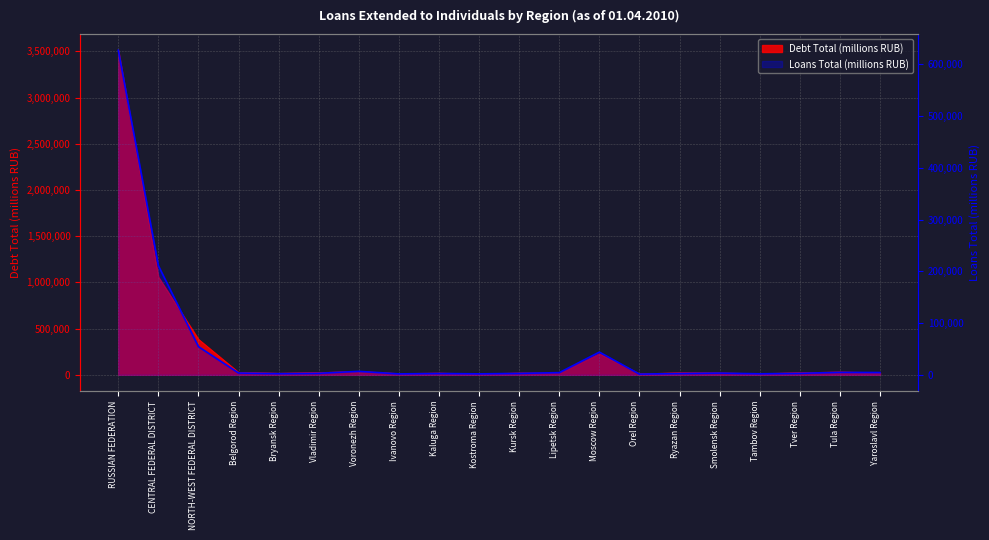

List the labels in order of value, largest first.

RUSSIAN FEDERATION, CENTRAL FEDERAL DISTRICT, NORTH-WEST FEDERAL DISTRICT, Moscow Region, Voronezh Region, Tula Region, Yaroslavl Region, Lipetsk Region, Belgorod Region, Smolensk Region, Vladimir Region, Tver Region, Kursk Region, Kaluga Region, Ryazan Region, Bryansk Region, Tambov Region, Kostroma Region, Ivanovo Region, Orel Region